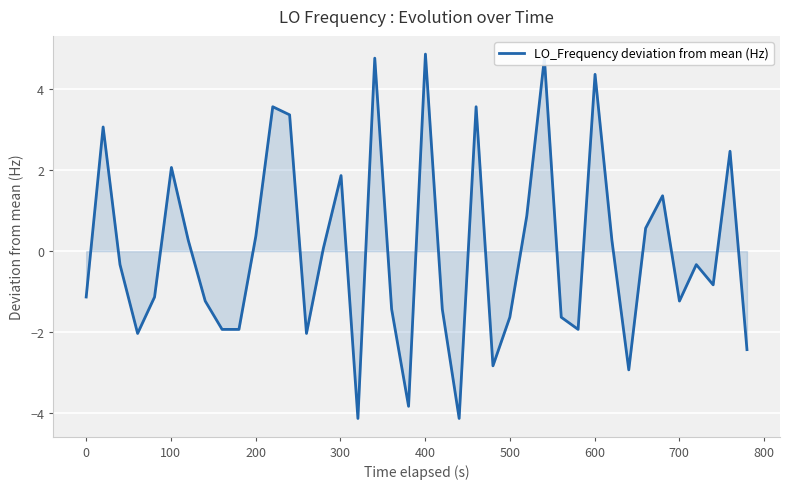

What is the difference between the maximum and minimum values?

9.0